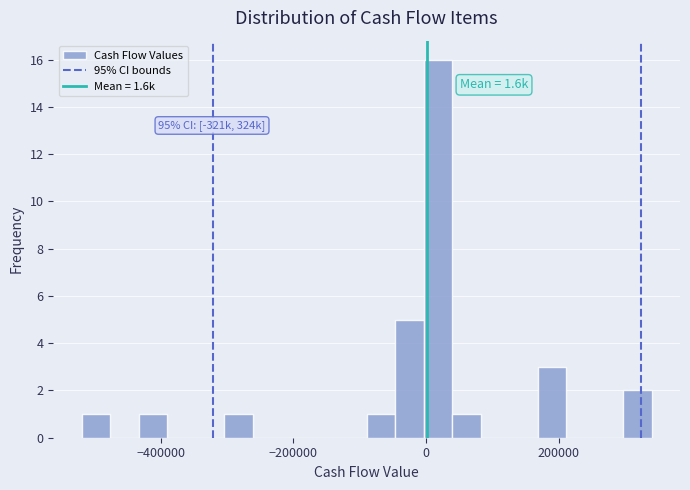

Read against the x-axis, roughly where is the centre of the tallest bar?

20000